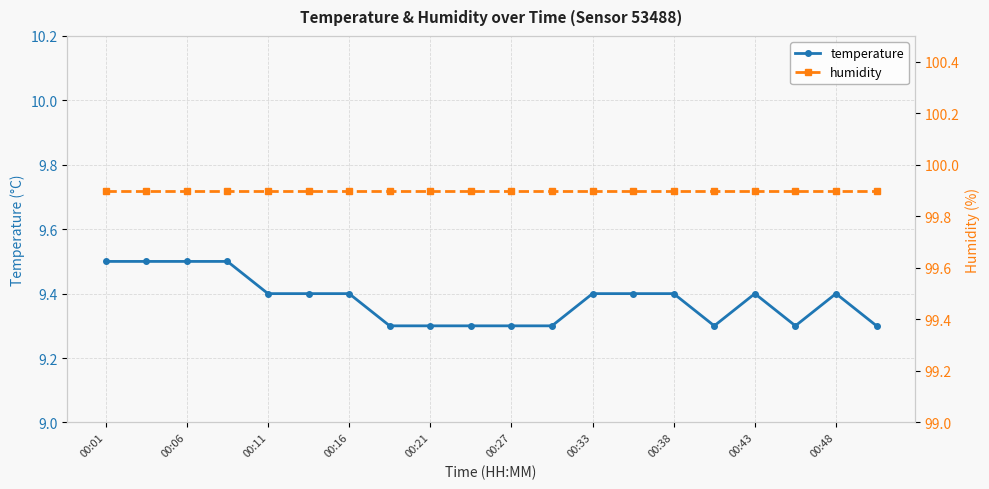

True or false: temperature has more than 0 interior local peaks.

True